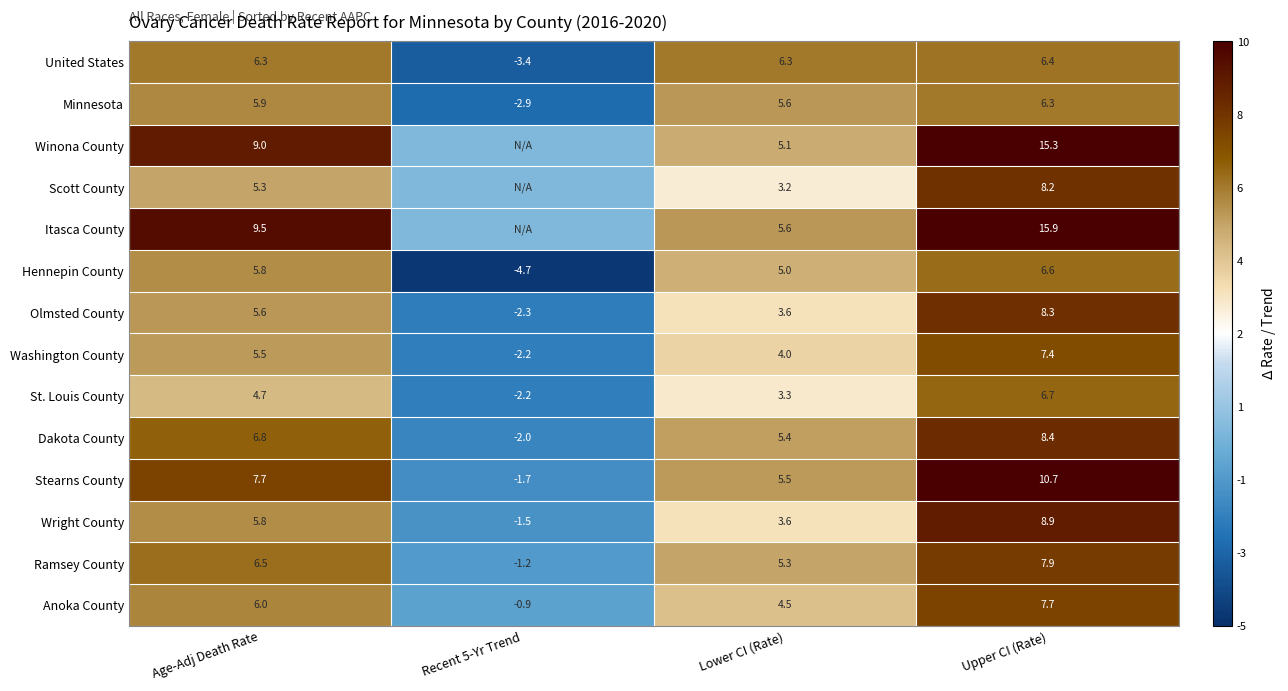

What is the average value of the Minnesota series?

3.7